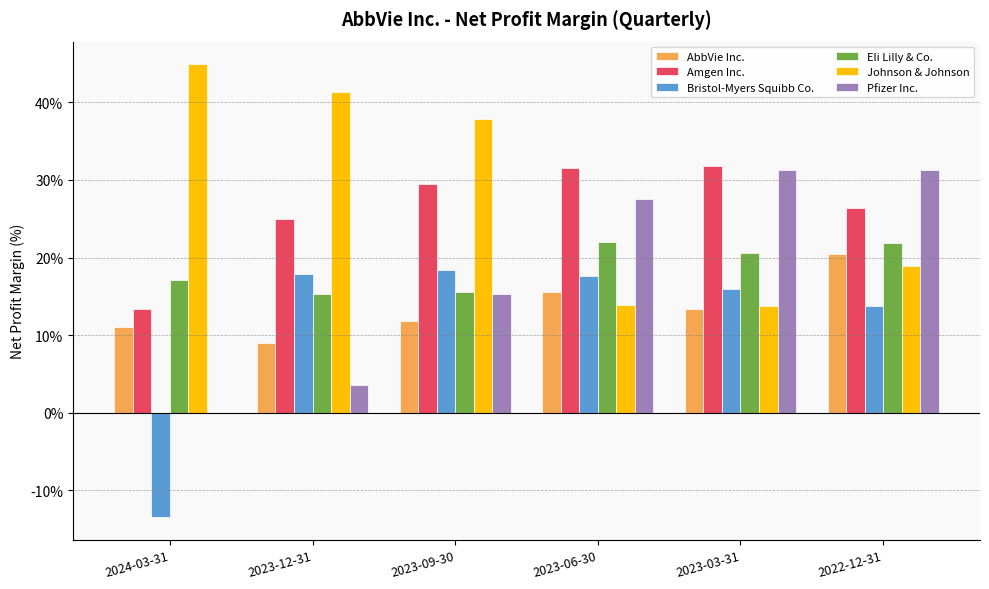

What is the sum of all Amgen Inc. values?

157.5